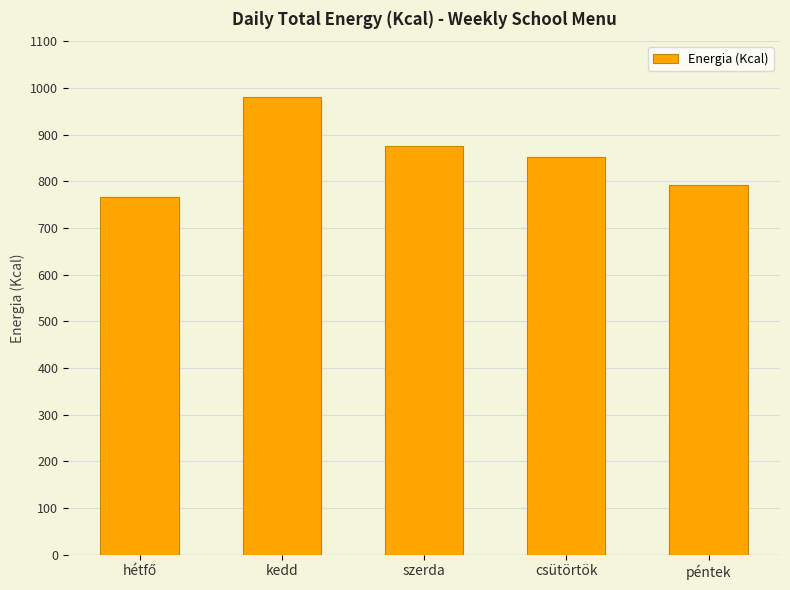

What is the greatest value displayed?

981.2